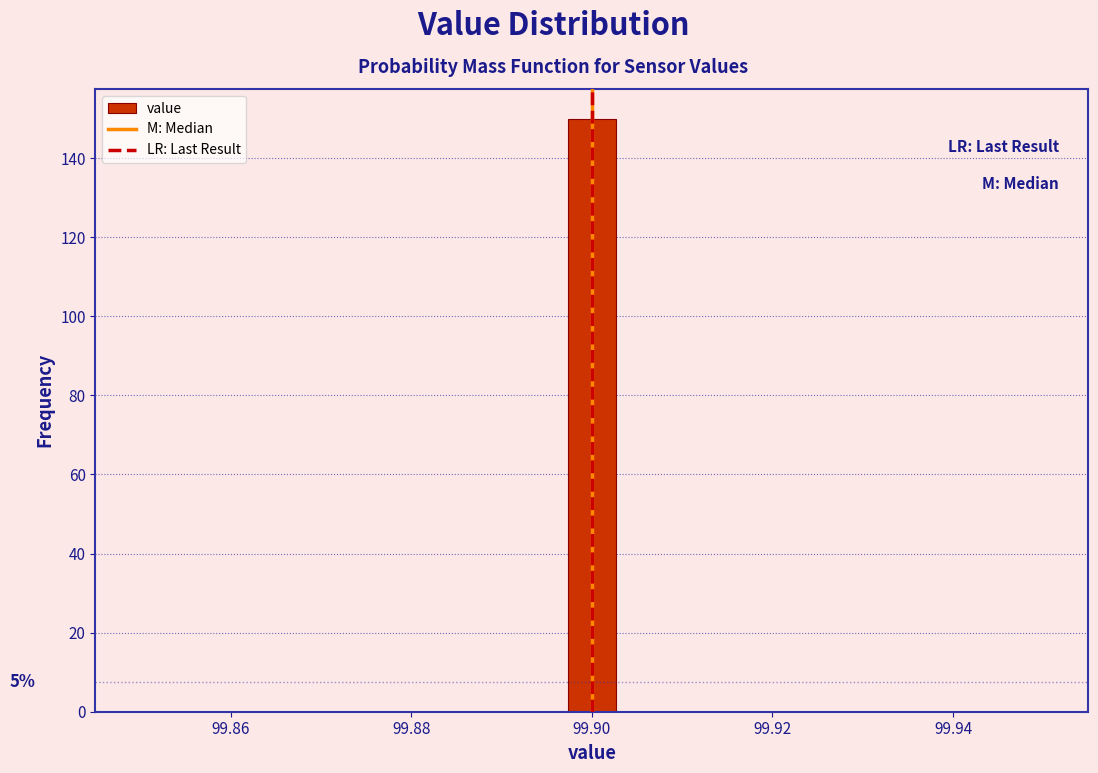

Around what value on the x-axis is the tallest bar? Give the approximate position of its centre, as read against the axis.

99.900